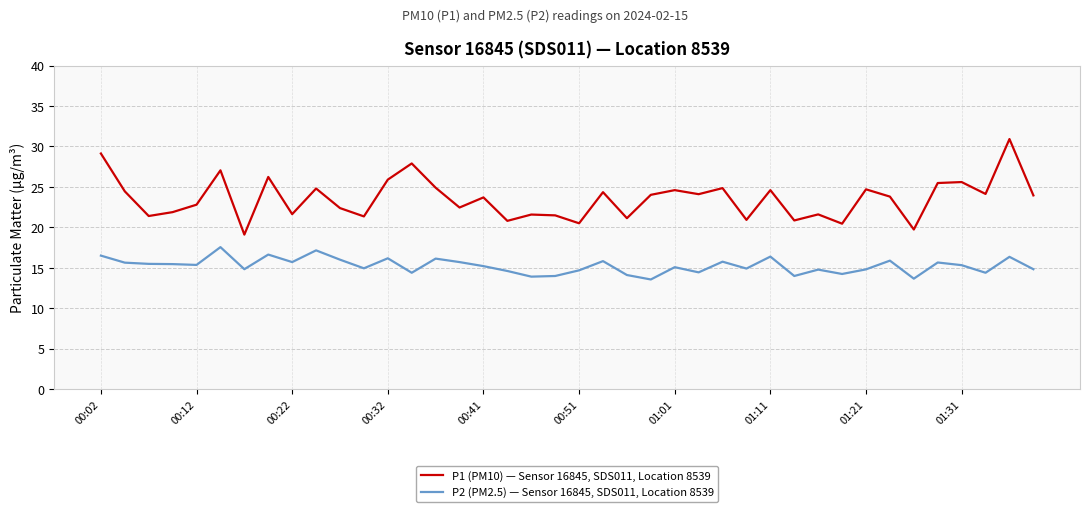

True or false: P1 (PM10) — Sensor 16845, SDS011, Location 8539 and P2 (PM2.5) — Sensor 16845, SDS011, Location 8539 intersect in this chart.

False